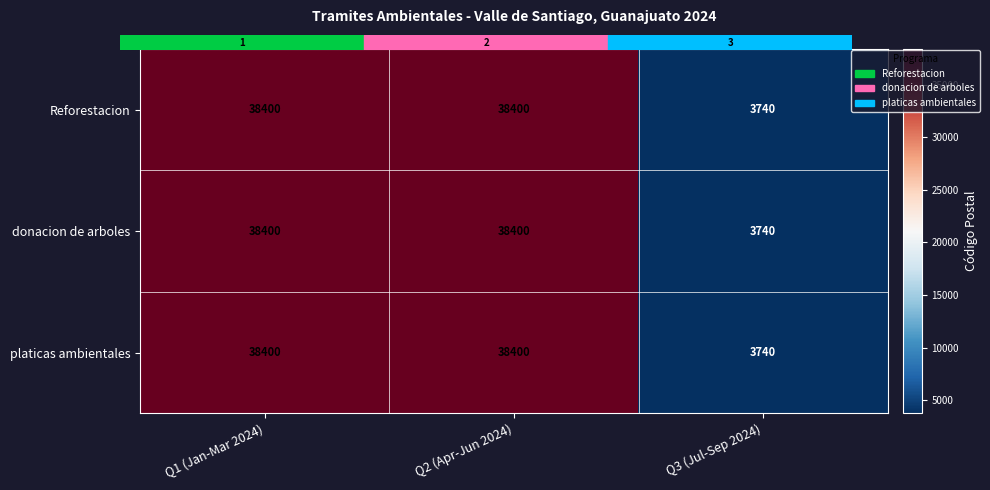

At which label does platicas ambientales reach its minimum?

Q3 (Jul-Sep 2024)